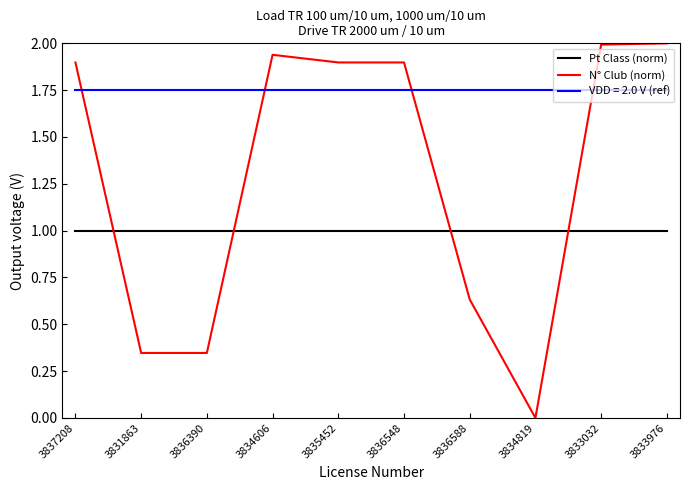

Is the value of N° Club (norm) at 3837208 greater than the value of Pt Class (norm) at 3834606?

Yes